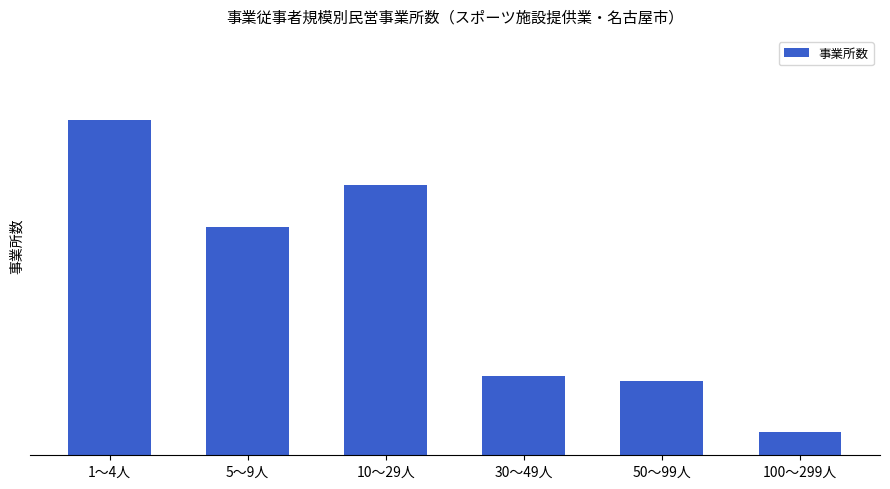

Is it true that the value at 1～4人 is 72?

True